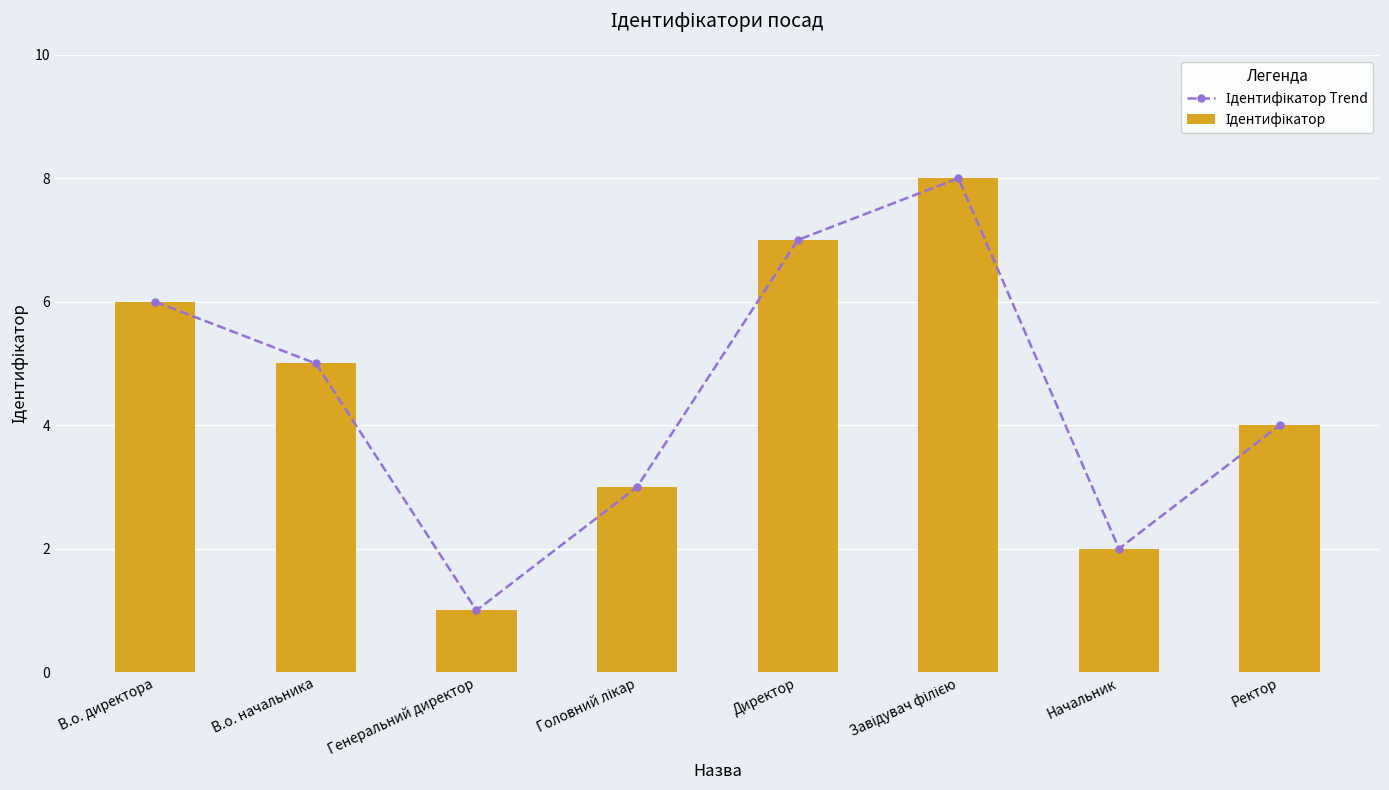

What is the total value across all series at Ректор?

8